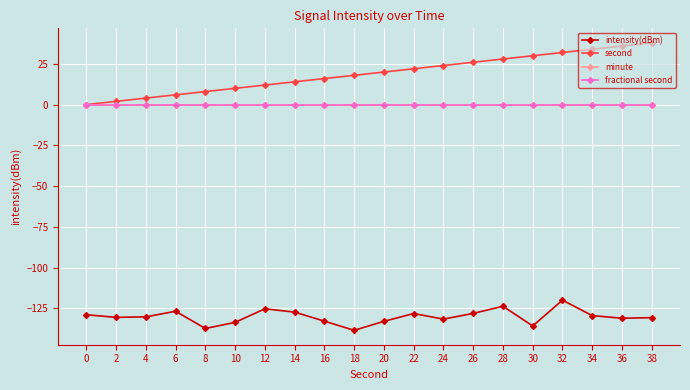

Does the chart have visible grid lines?

Yes